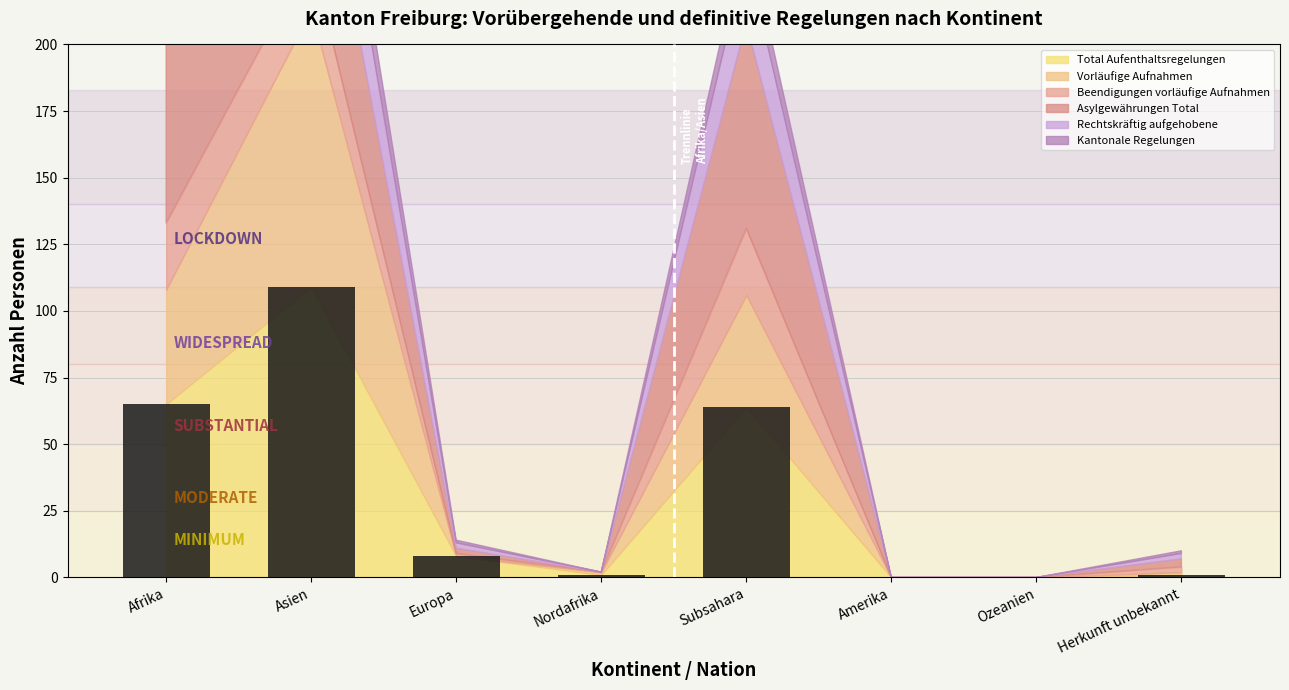

What is the average value?

31